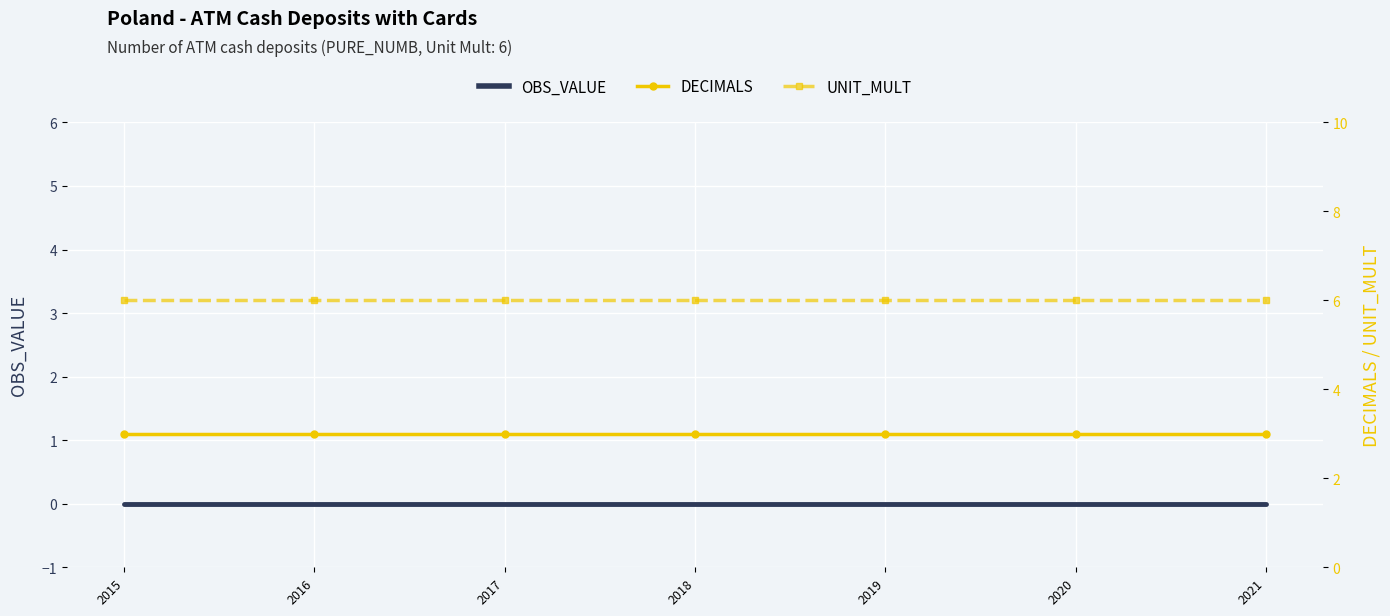

What is the spread (max minus min) of values at 2015?

6